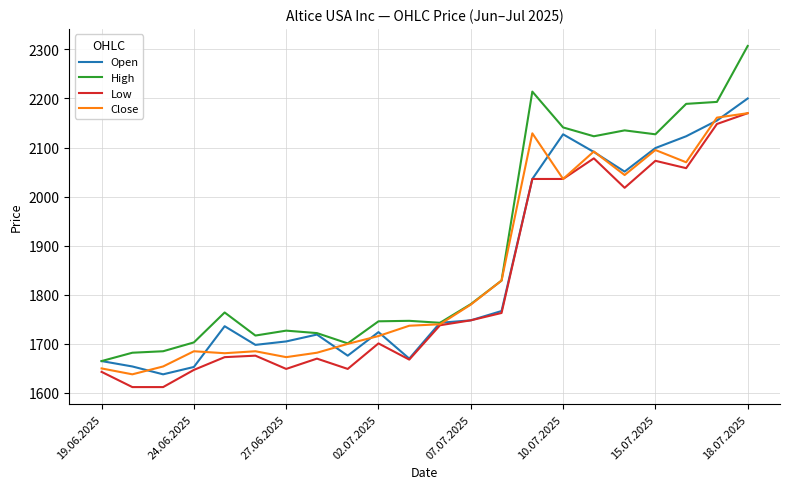

Which series has the largest range (max minus min)?

High